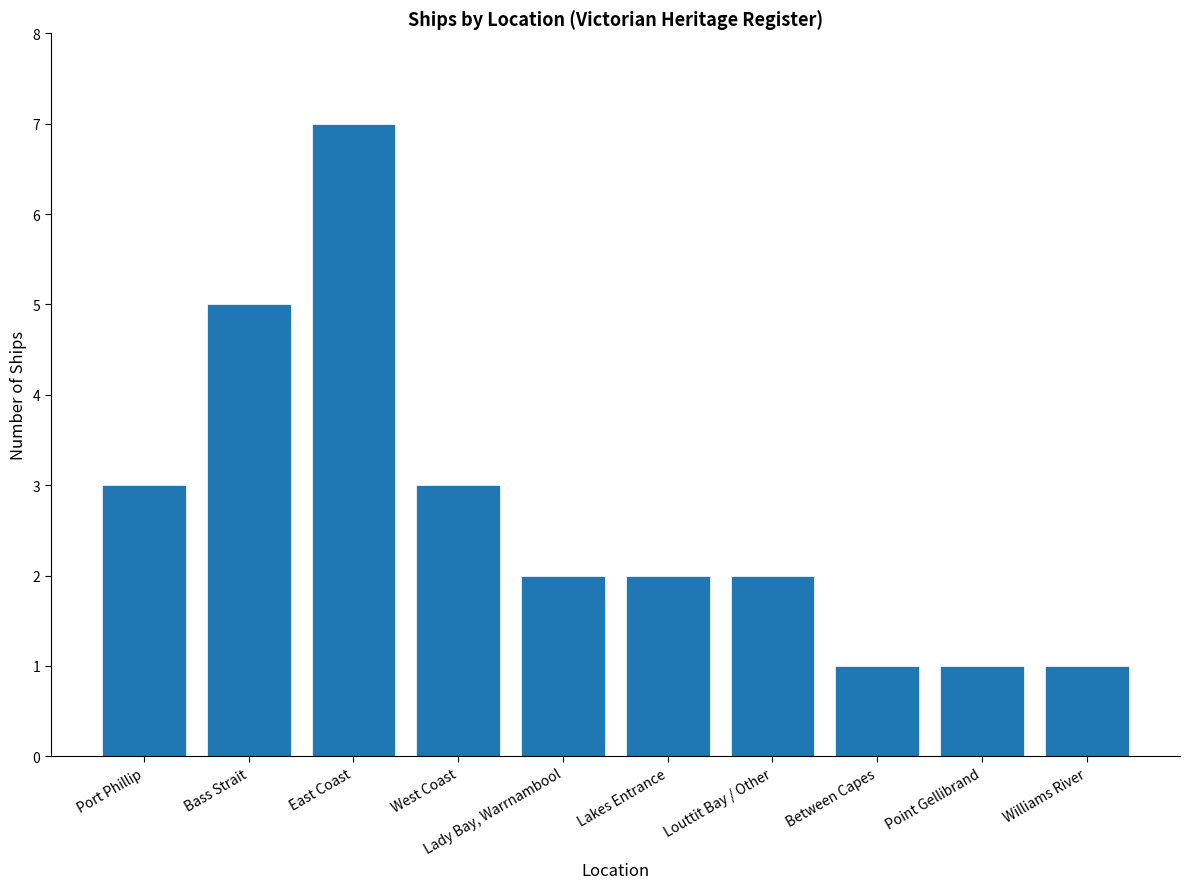

What is the label of the 9th bar from the right?

Bass Strait